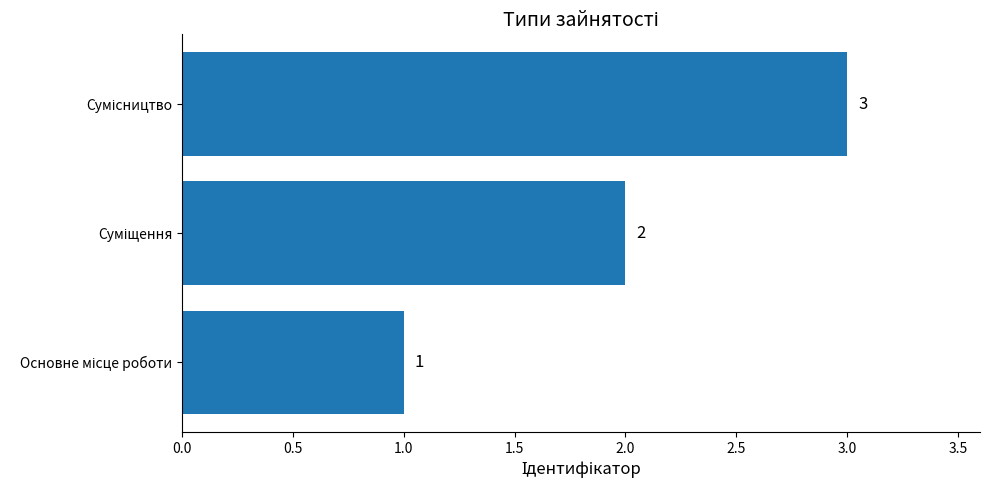

Count the values in the range 1 to 3.

3